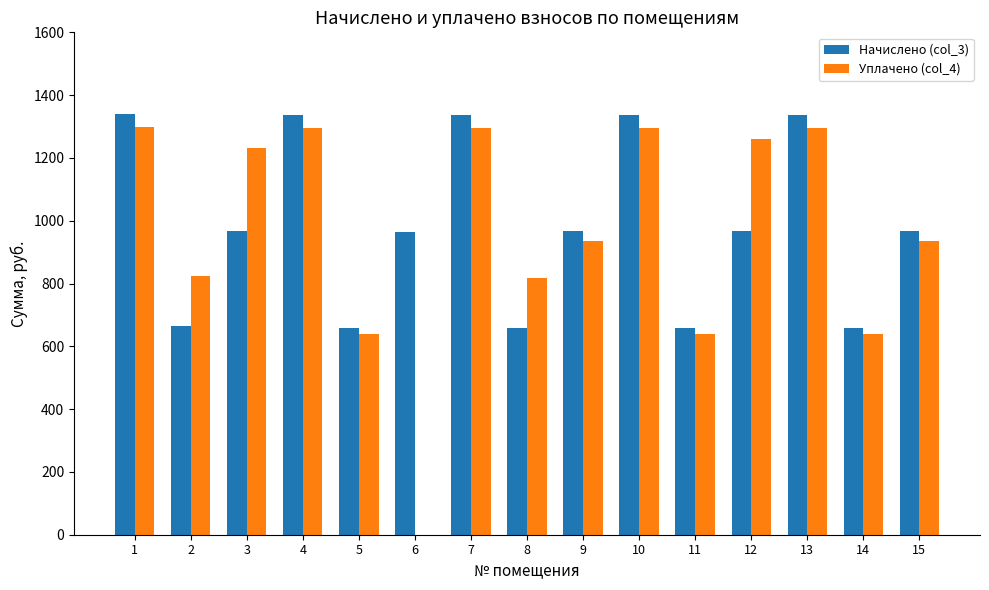

The value of Уплачено (col_4) at 4 is 1295.3. True or false?

True